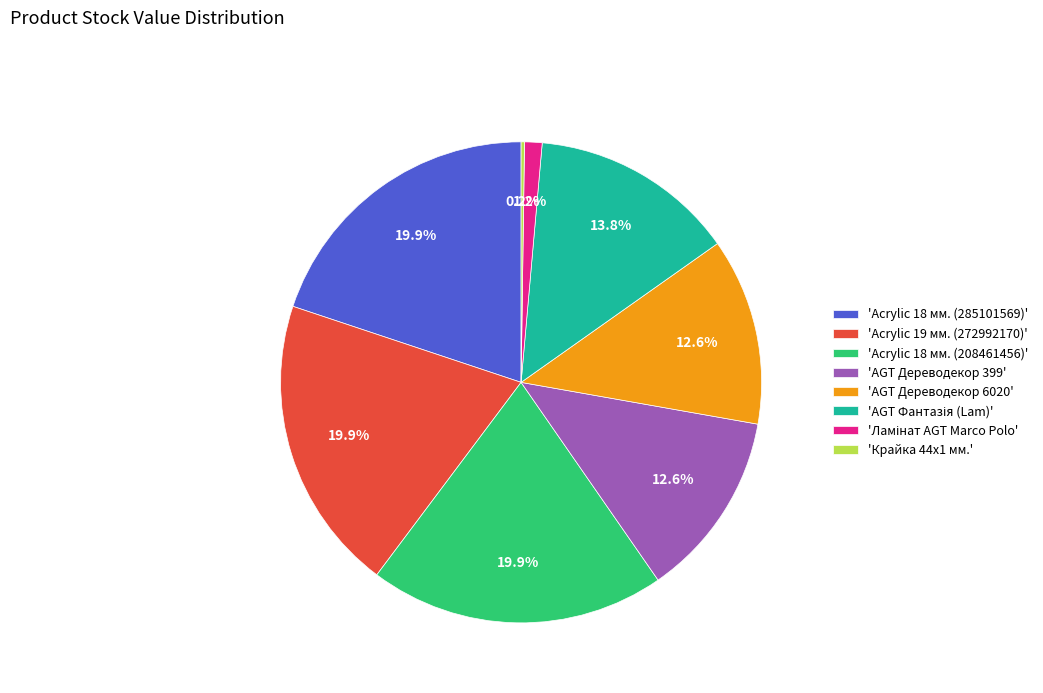

What percentage is NOT represented by 'AGT Дереводекор 399'?

87.4%